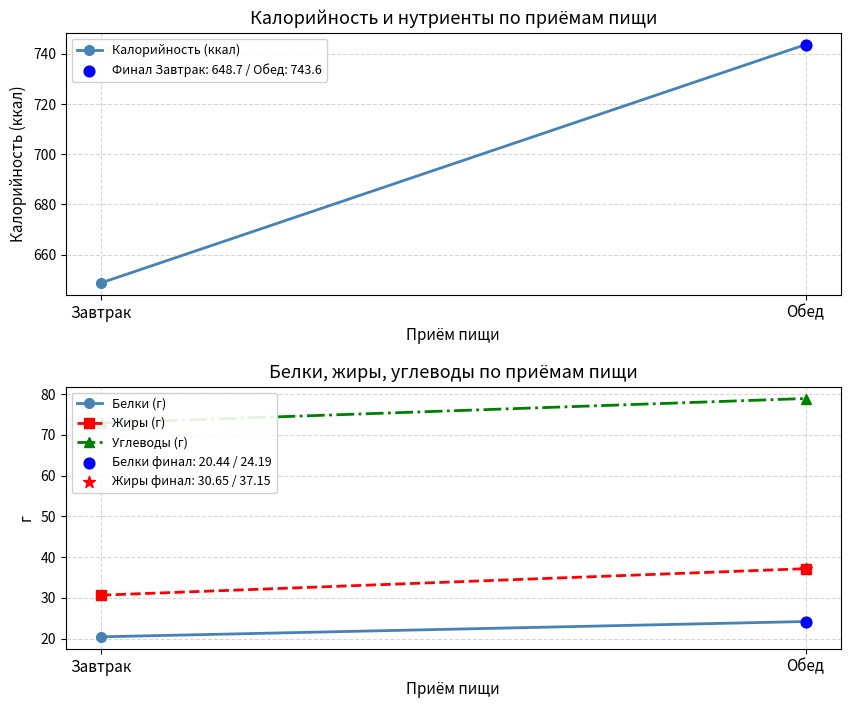

Which series has the largest total across all categories?

Калорийность (ккал)